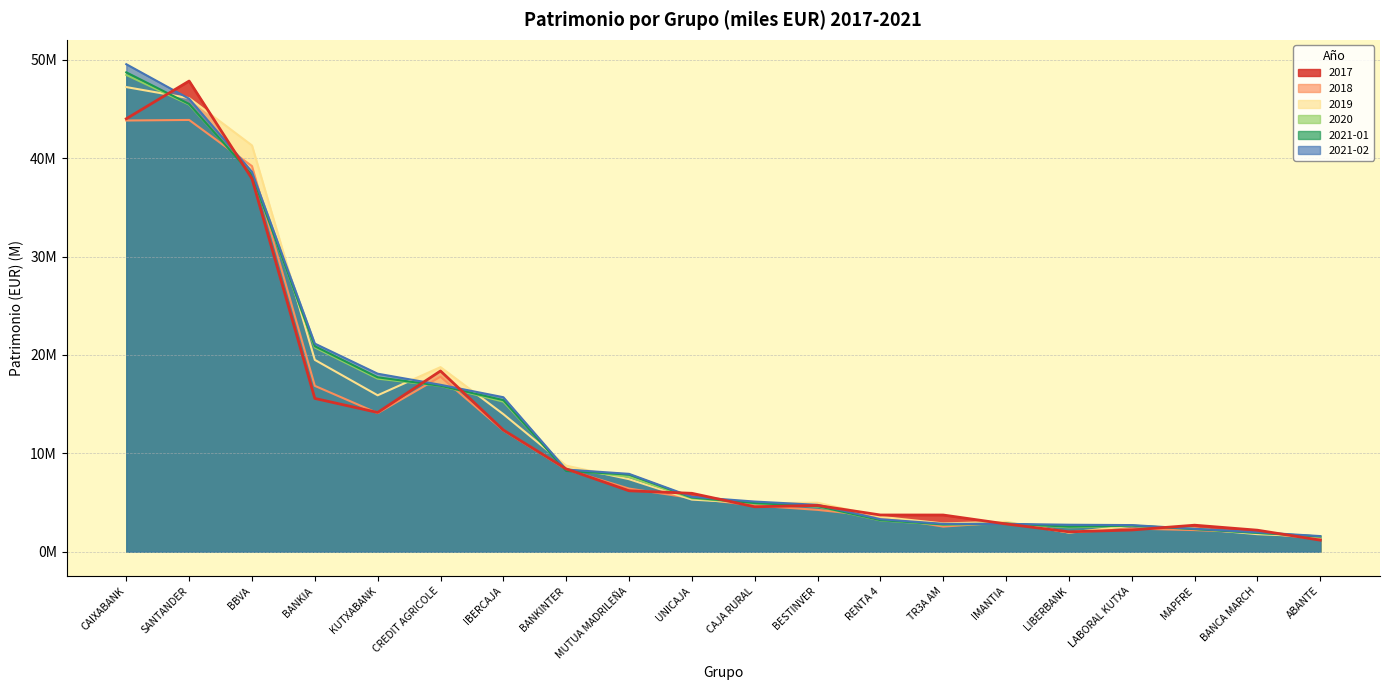

At which label does 2018 reach its minimum?

ABANTE